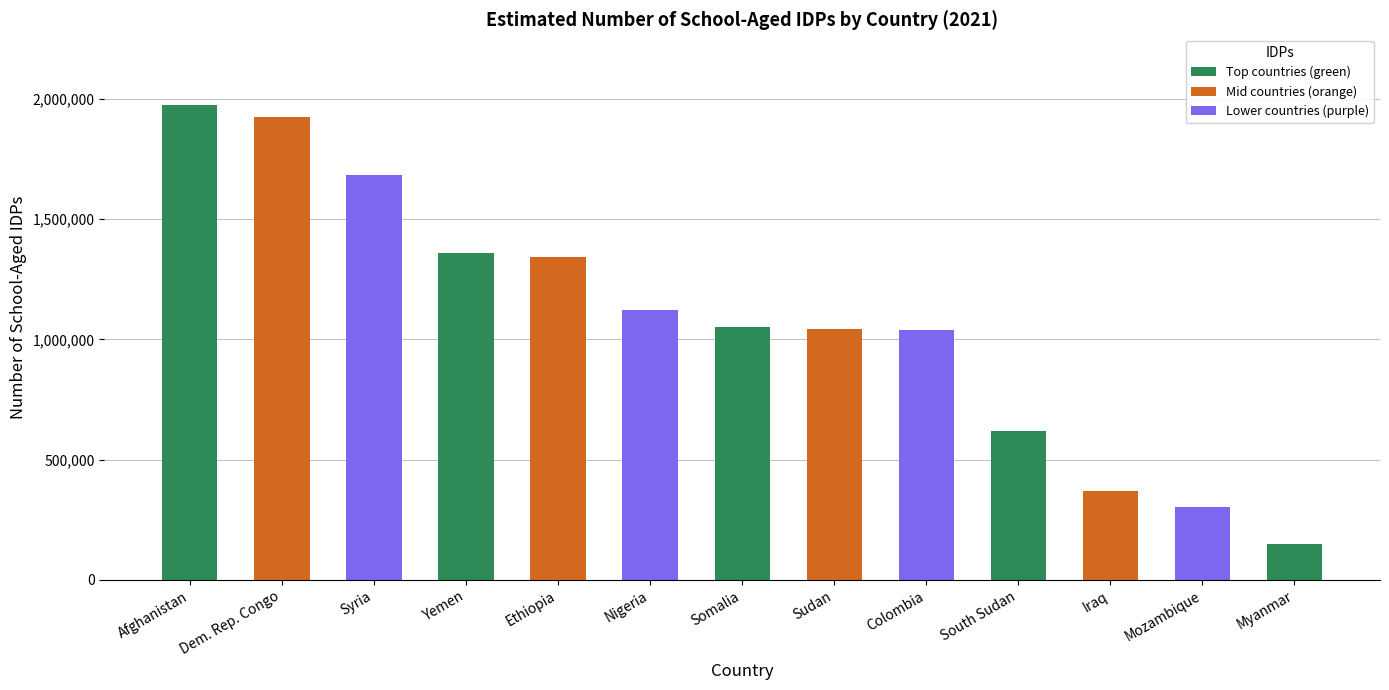

What is the approximate value at Somalia, to the nearest 100?

1053000